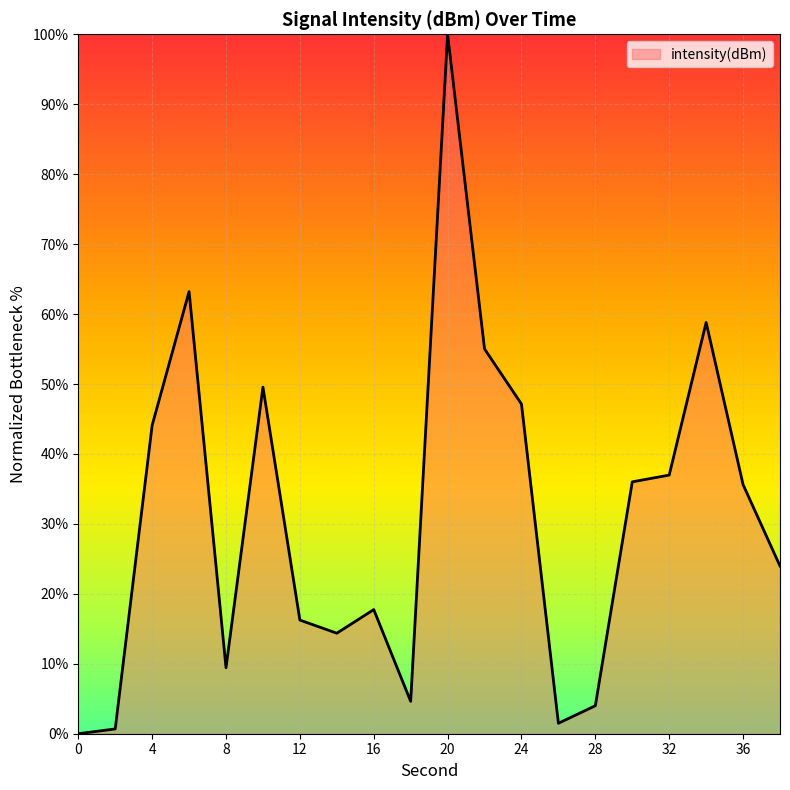

How many positive values are there?

19